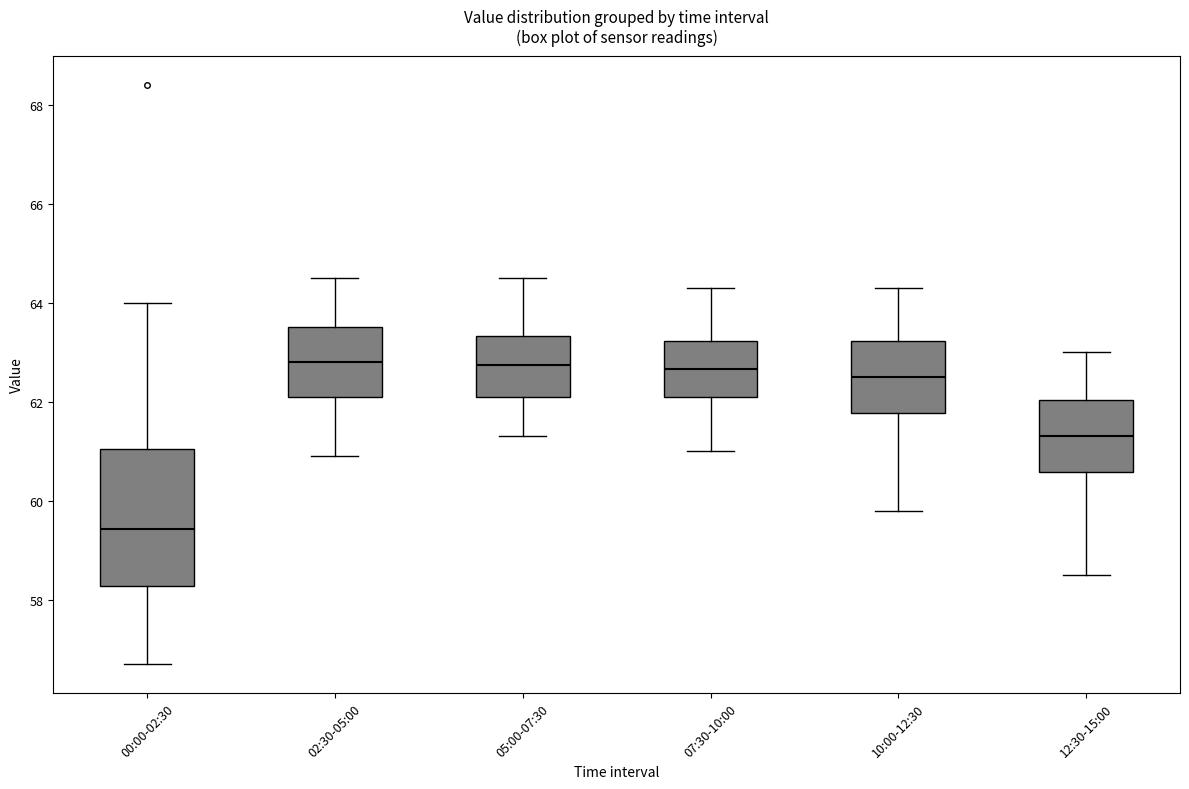

Reading left to right, transcribe this box plot: for each box, give where its median line is, the range the box spans, and where its two whiskers end, as read against the y-axis. The values are not printed on the chart, so give them approximately, as read against the axis.

00:00-02:30: median 59.4, box 58.2 to 61.0, whiskers 56.8 to 64.0
02:30-05:00: median 62.8, box 62.2 to 63.6, whiskers 61.0 to 64.6
05:00-07:30: median 62.8, box 62.2 to 63.4, whiskers 61.4 to 64.6
07:30-10:00: median 62.6, box 62.2 to 63.2, whiskers 61.0 to 64.4
10:00-12:30: median 62.6, box 61.8 to 63.2, whiskers 59.8 to 64.4
12:30-15:00: median 61.4, box 60.6 to 62.0, whiskers 58.6 to 63.0